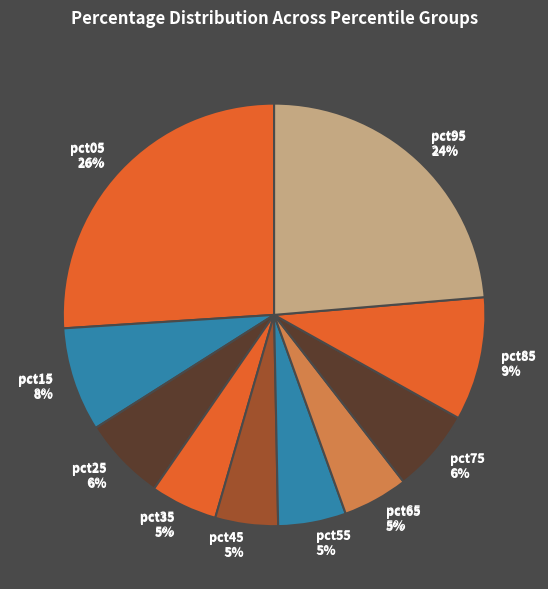

The pct95 slice represents 24% of the pie. True or false?

True